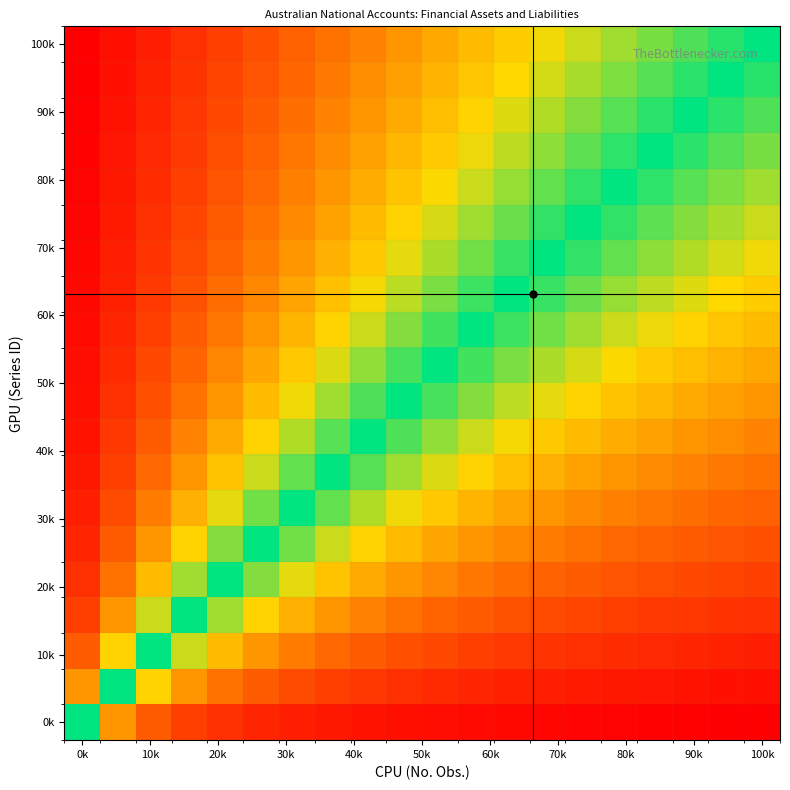

What is the smallest value displayed?

7.5